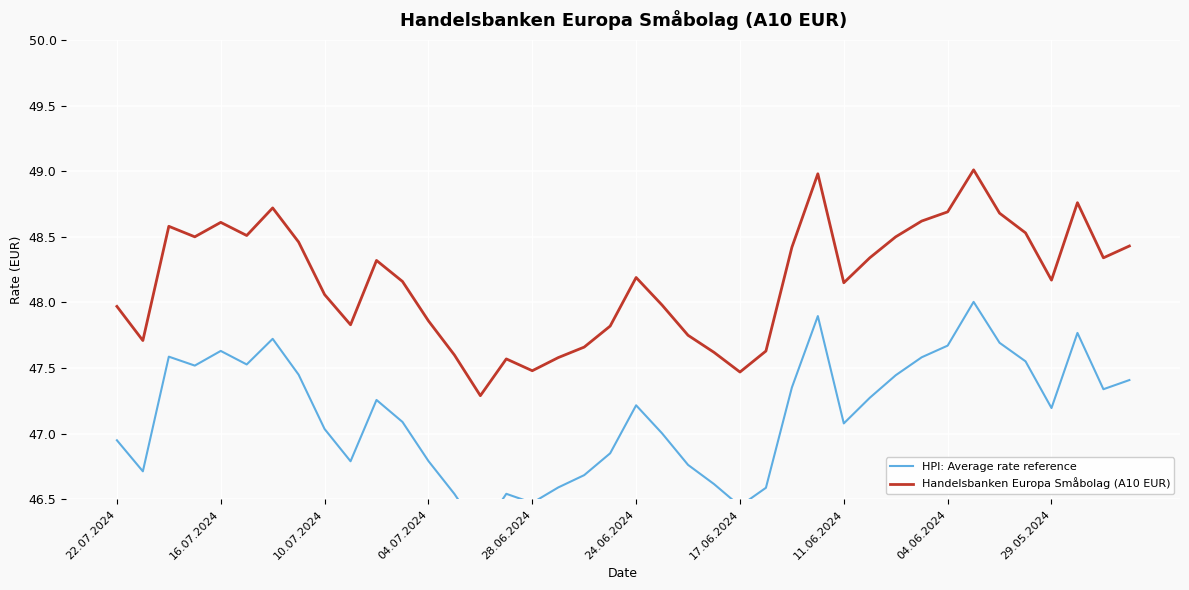

True or false: HPI: Average rate reference and Handelsbanken Europa Småbolag (A10 EUR) cross at least once.

False